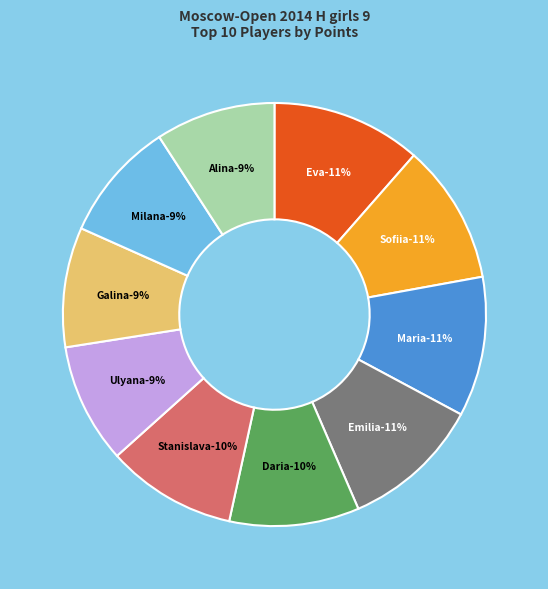

Is there any slice that represents more than half of the pie?

No